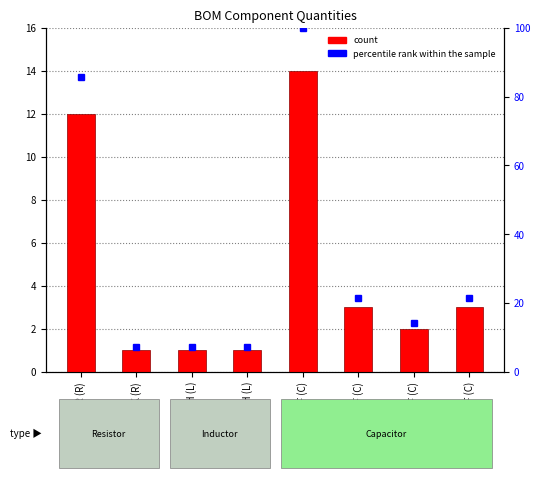

Which series has the widest spread of Y values?

percentile rank within the sample